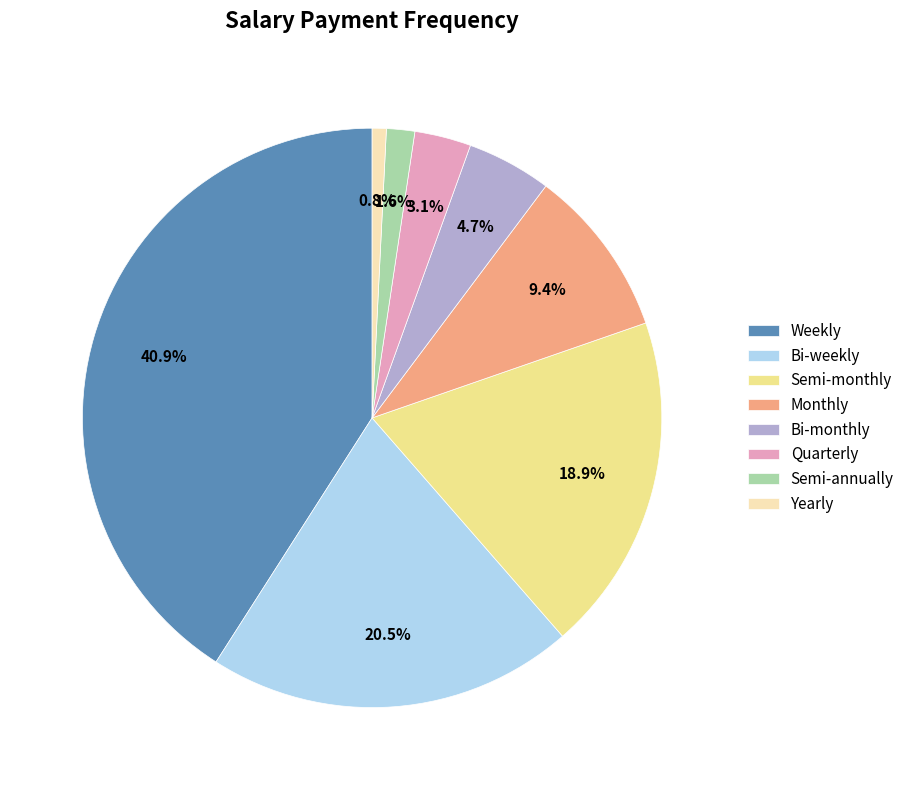

Which category has the smallest portion of the pie?

Yearly